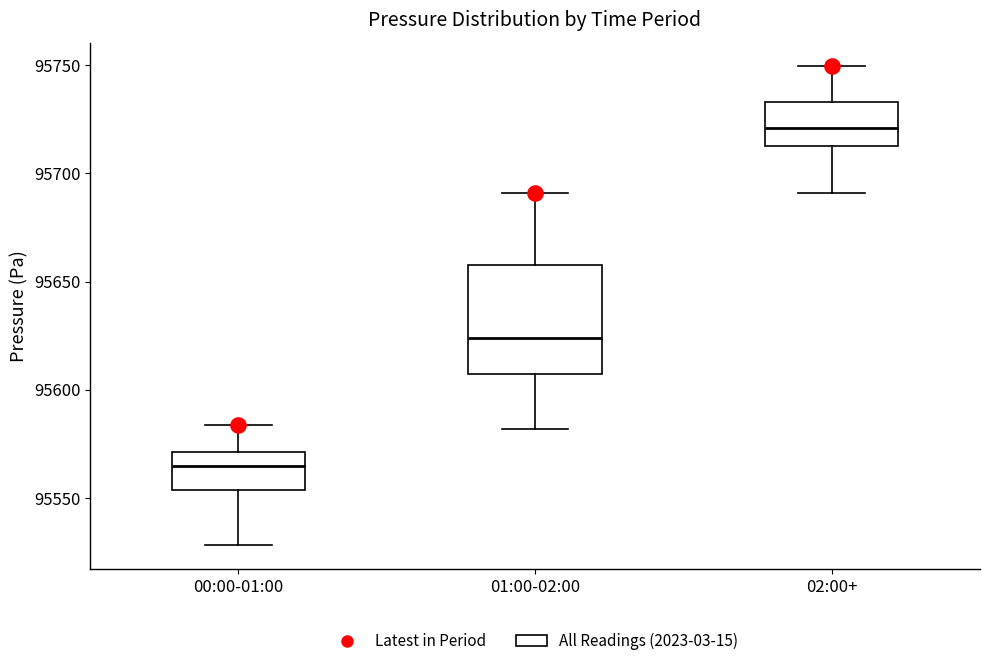

Where is the upper edge of the box for 01:00-02:00 on the y-axis? The values are not printed on the chart, so give them approximately, as read against the axis.

95660